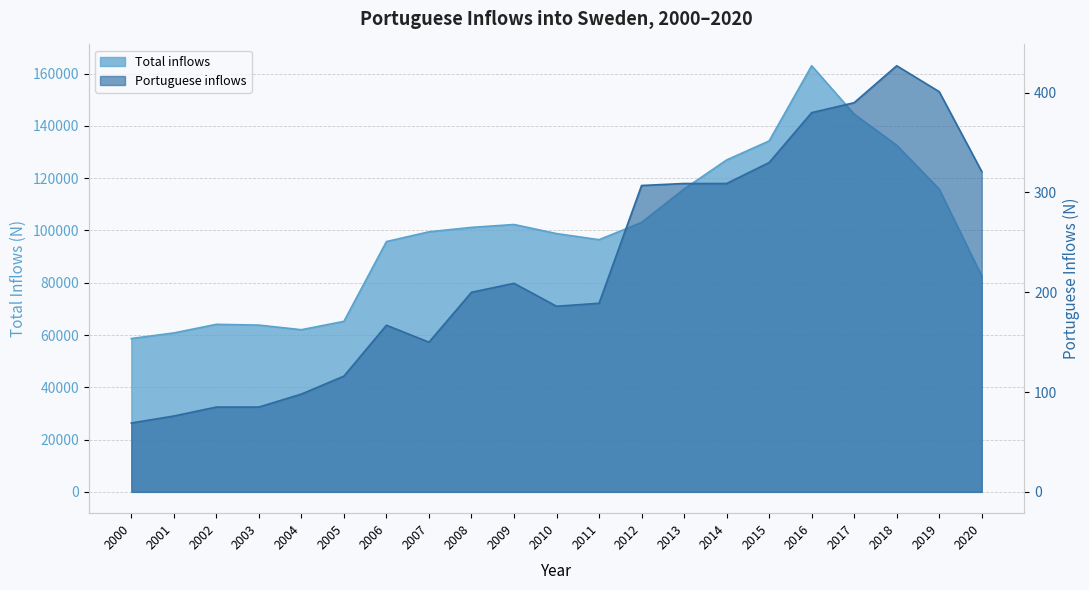

Reading left to right, transcribe all the data shown in this chart.

Total inflows: 2000=58659	2001=60795	2002=64087	2003=63795	2004=62028	2005=65229	2006=95750	2007=99485	2008=101171	2009=102280	2010=98801	2011=96467	2012=103059	2013=115845	2014=126966	2015=134240	2016=163005	2017=144489	2018=132602	2019=115805	2020=82518
Portuguese inflows: 2000=69	2001=76	2002=85	2003=85	2004=98	2005=116	2006=167	2007=150	2008=200	2009=209	2010=186	2011=189	2012=307	2013=309	2014=309	2015=330	2016=380	2017=390	2018=427	2019=401	2020=321